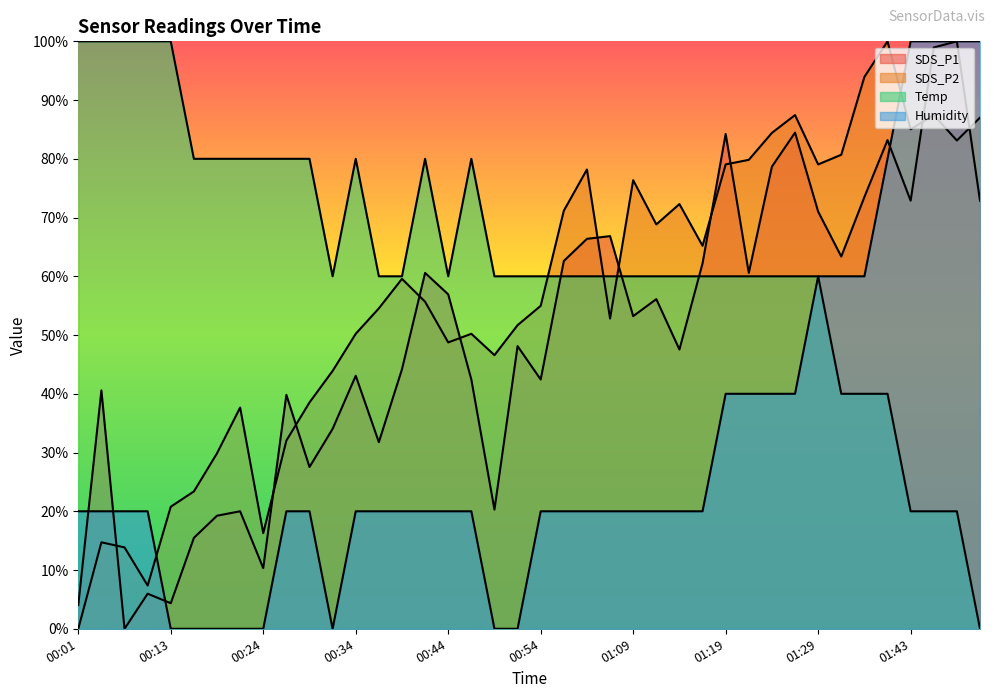

How many times do SDS_P1 and Temp cross each other?

3